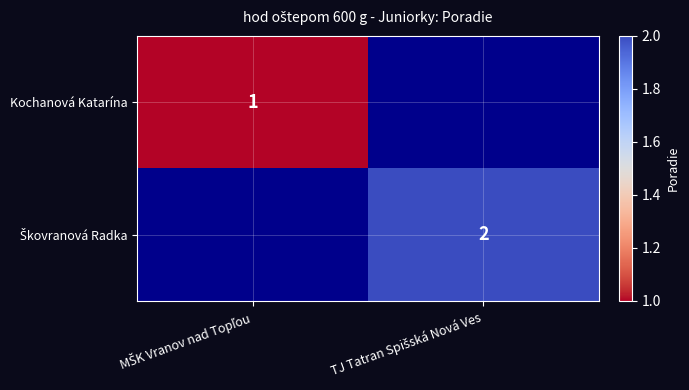

What is the total value across all series at MŠK Vranov nad Topľou?

1